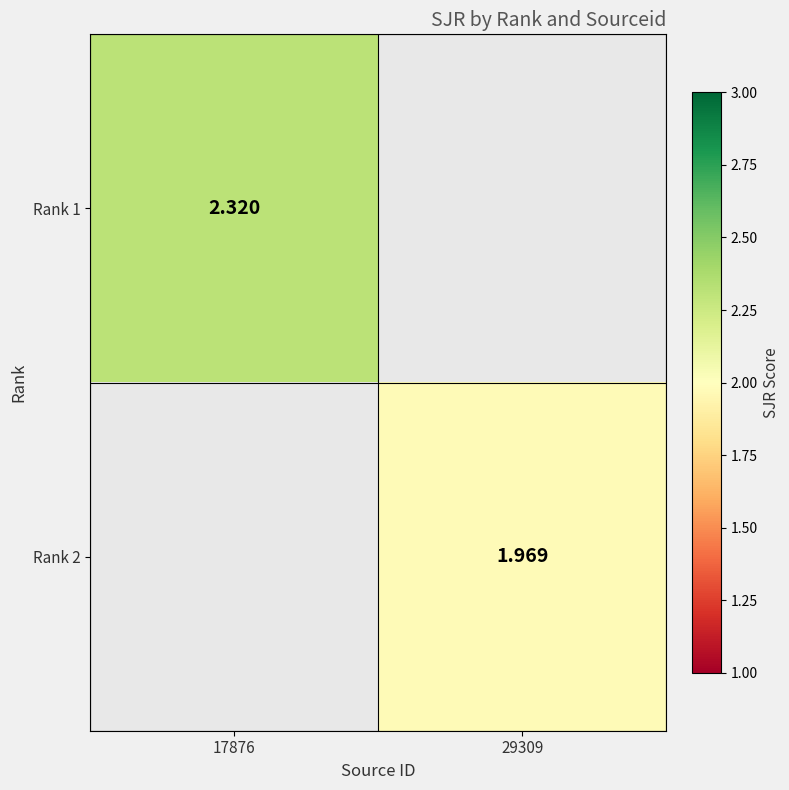

How many positive values does the Rank 2 series have?

1